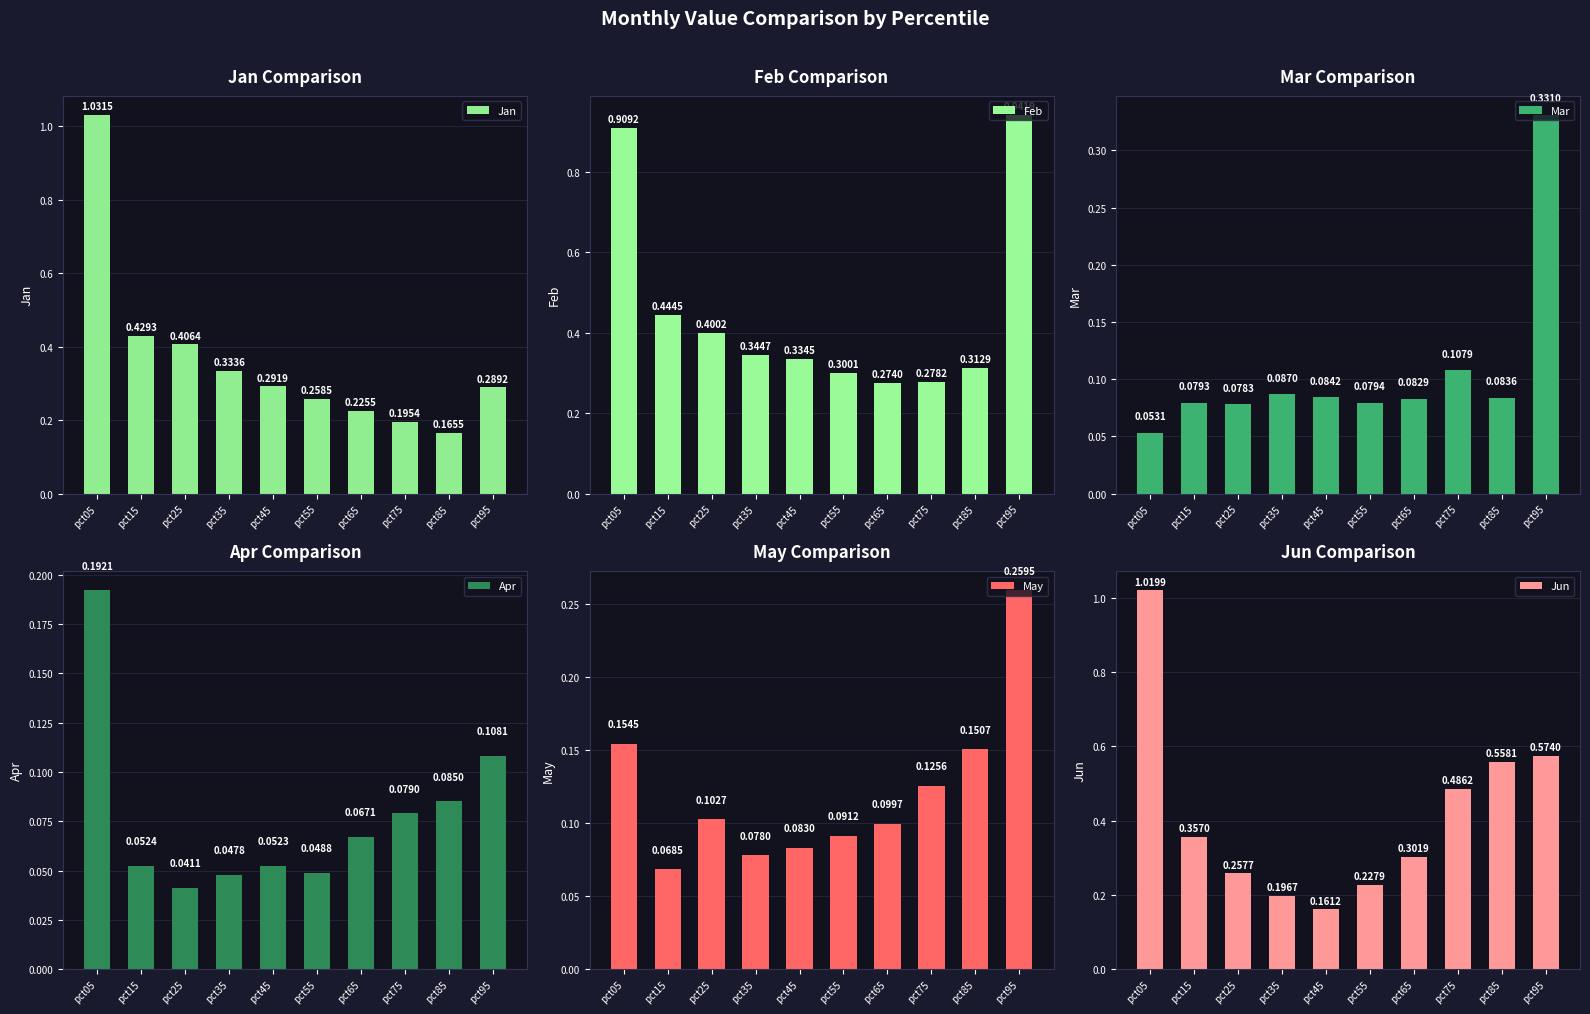

How many groups of bars are there?

10